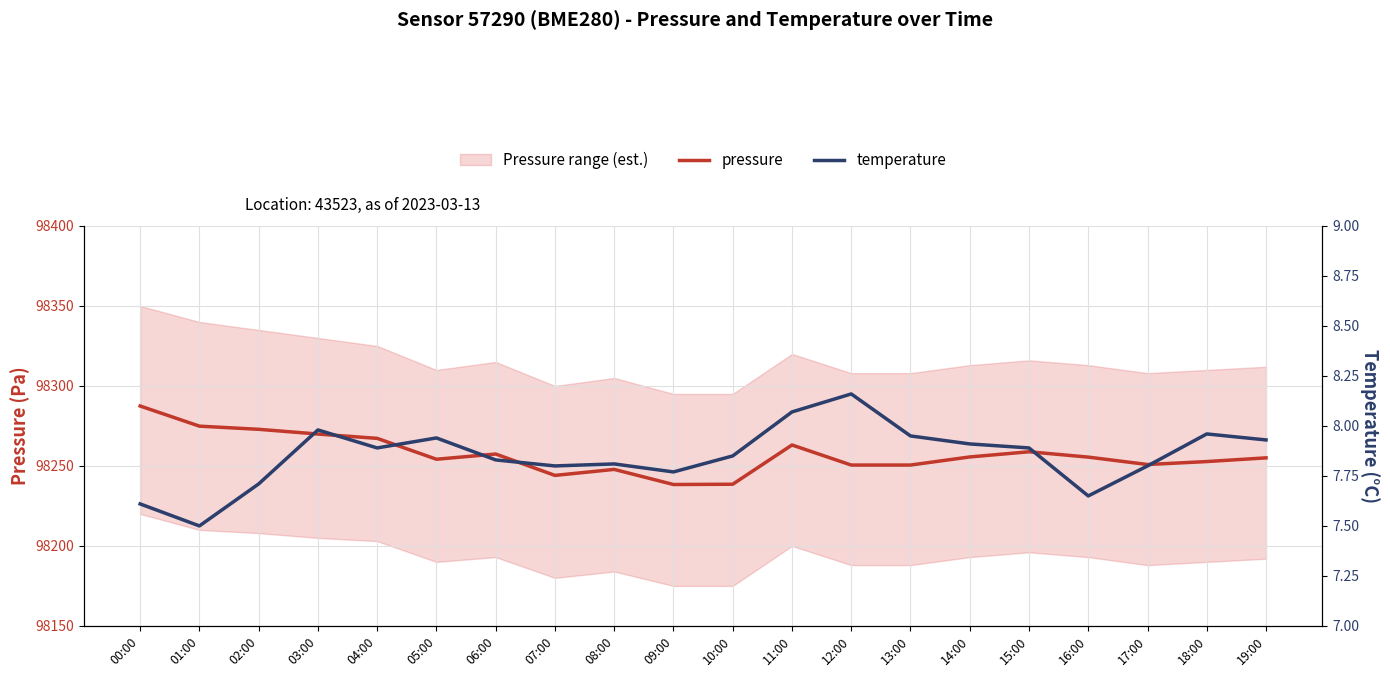

What is the sum of all pressure values?

1965145.7